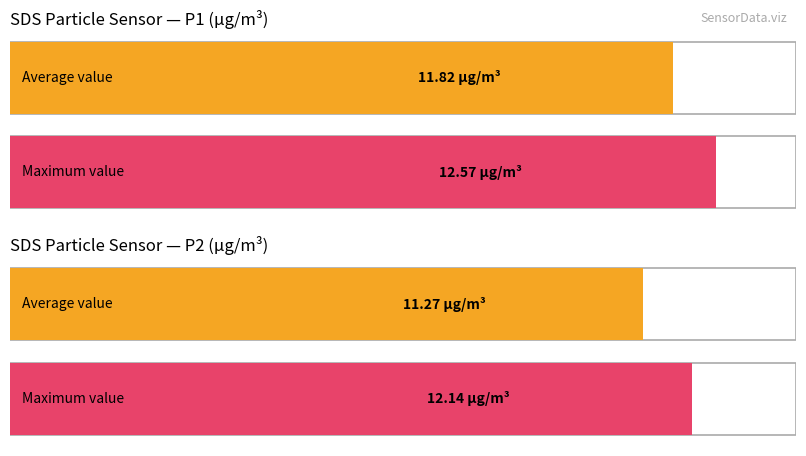

At which label is Maximum utilization closest to 20903?

SDS_P1